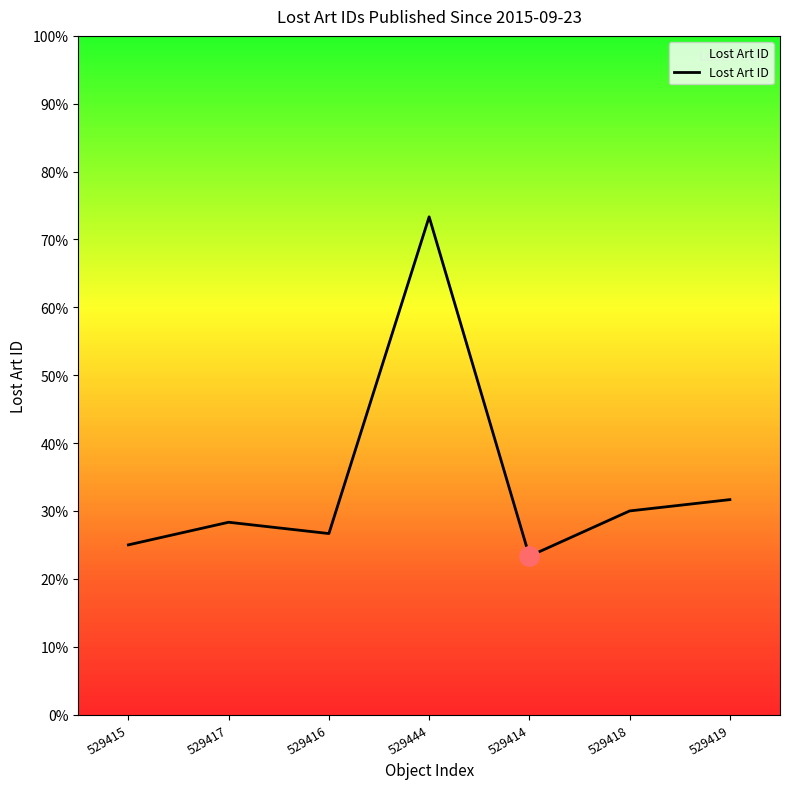

List the labels in order of value, smallest first.

529414, 529415, 529416, 529417, 529418, 529419, 529444